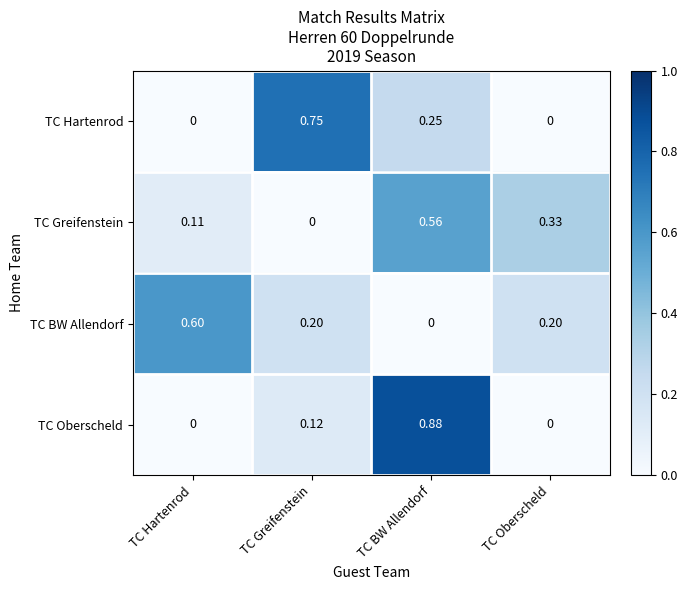

Which category has the highest value in the TC BW Allendorf series?

TC Hartenrod